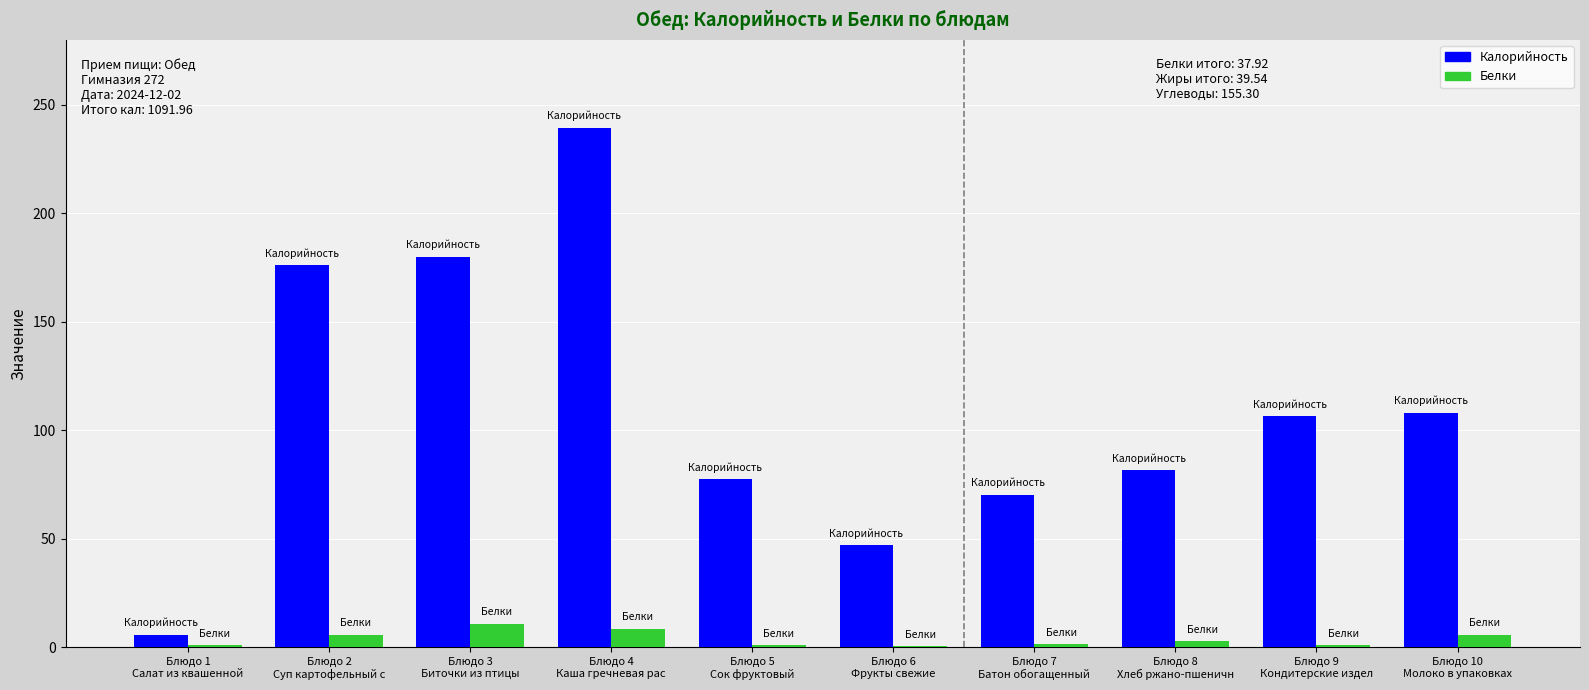

Between Блюдо 1
Салат из квашенной and Блюдо 9
Кондитерские издел, which series saw the biggest shift?

Калорийность